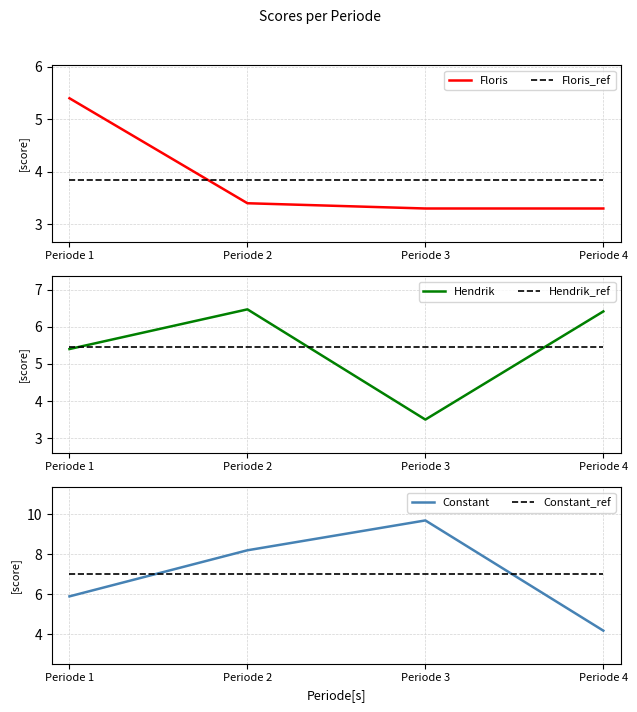

What is the value of the Hendrik point at the 4th from the left?

6.4